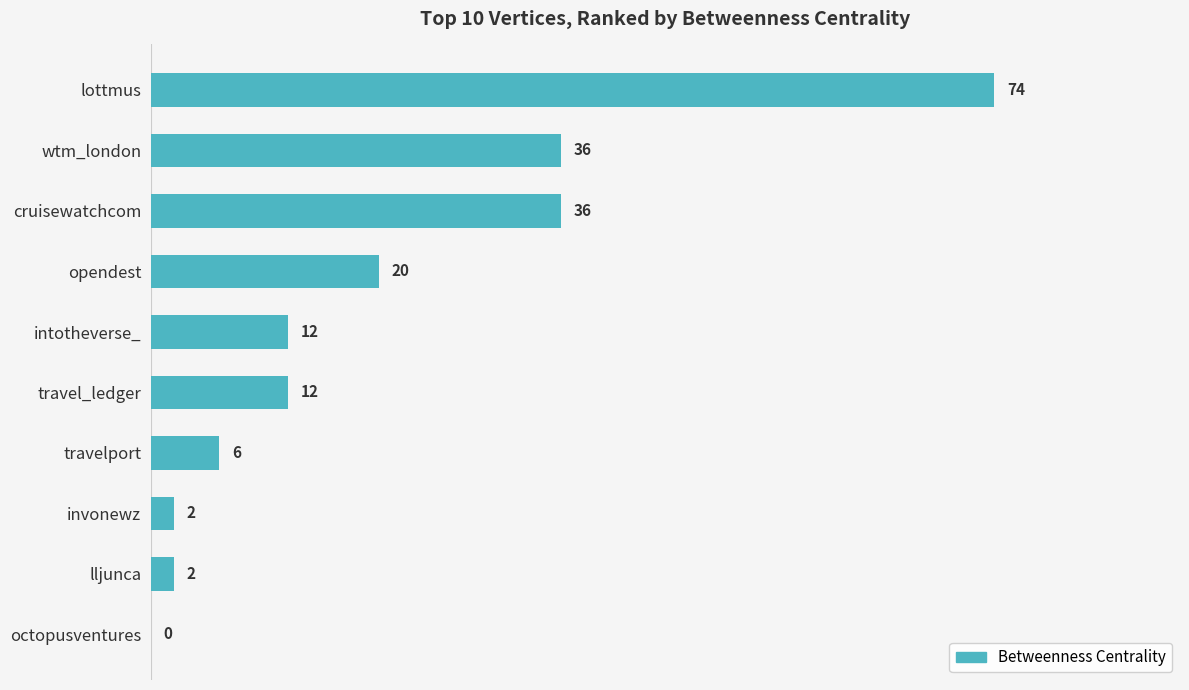

How many data points does each series have?

10